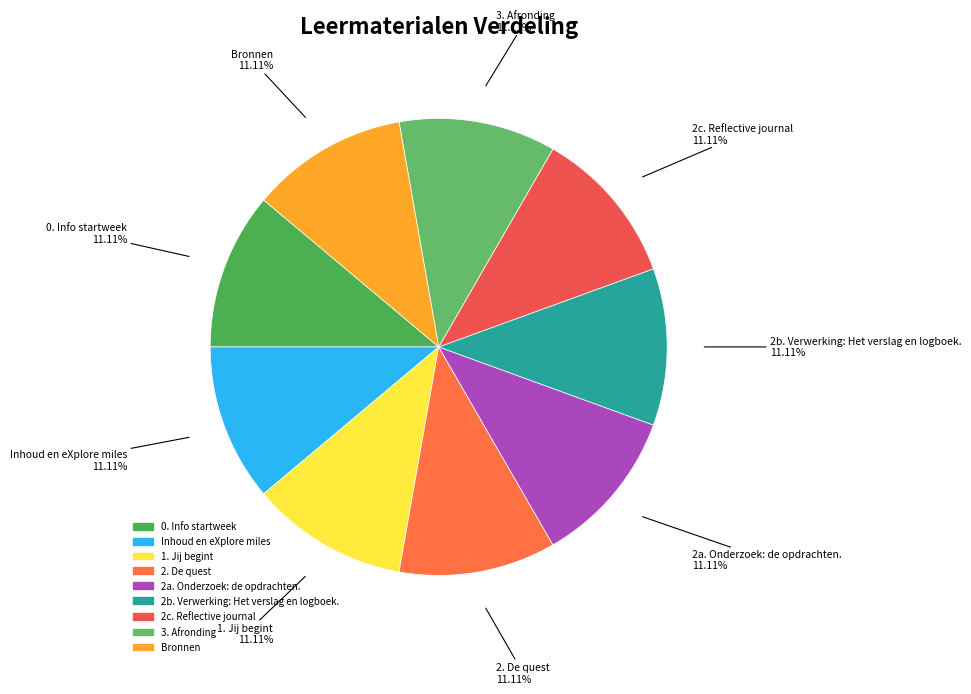

To the nearest percent, what is the average slice percentage?

11%